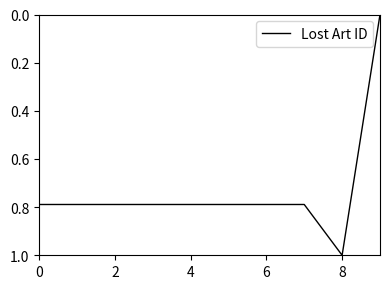

What is the sum of all values?

7.3